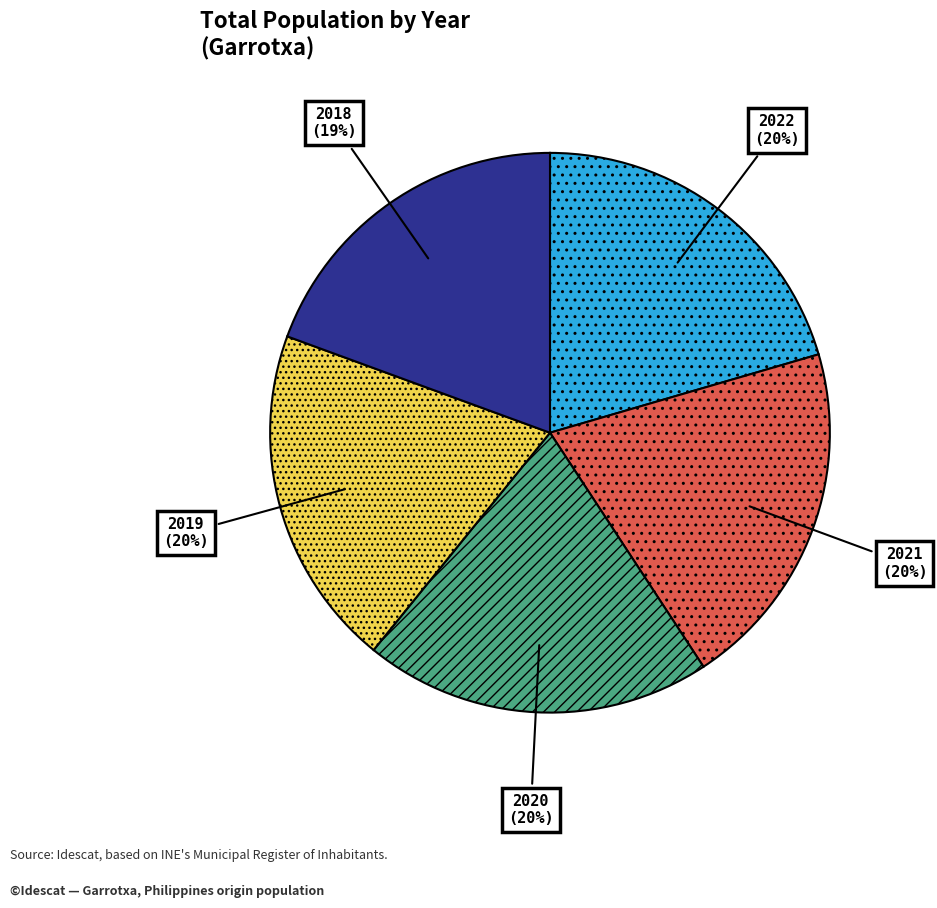

What percentage is the 2021 slice, to the nearest percent?

20%